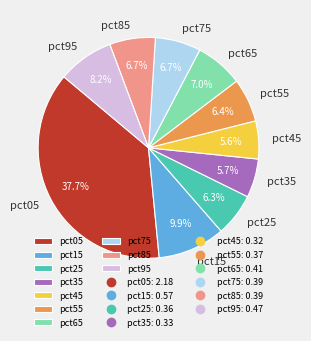

Combined, do pct95 and pct05 account for over 50%?

No